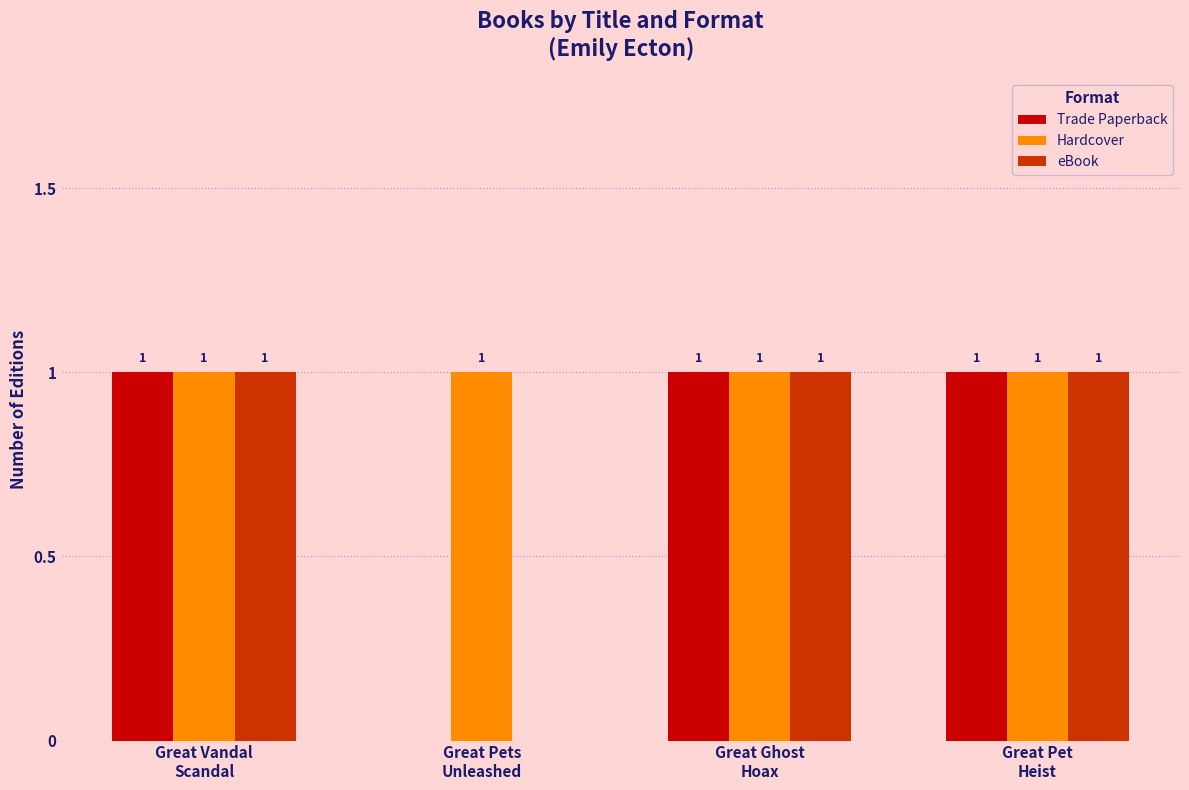

Which series has the largest total across all categories?

Hardcover